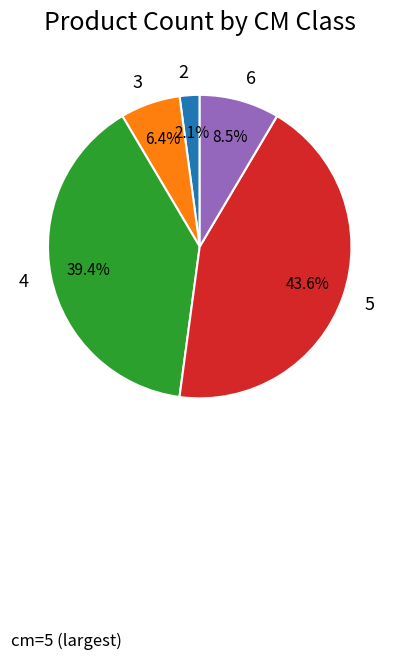

The 5 slice represents 38% of the pie. True or false?

False